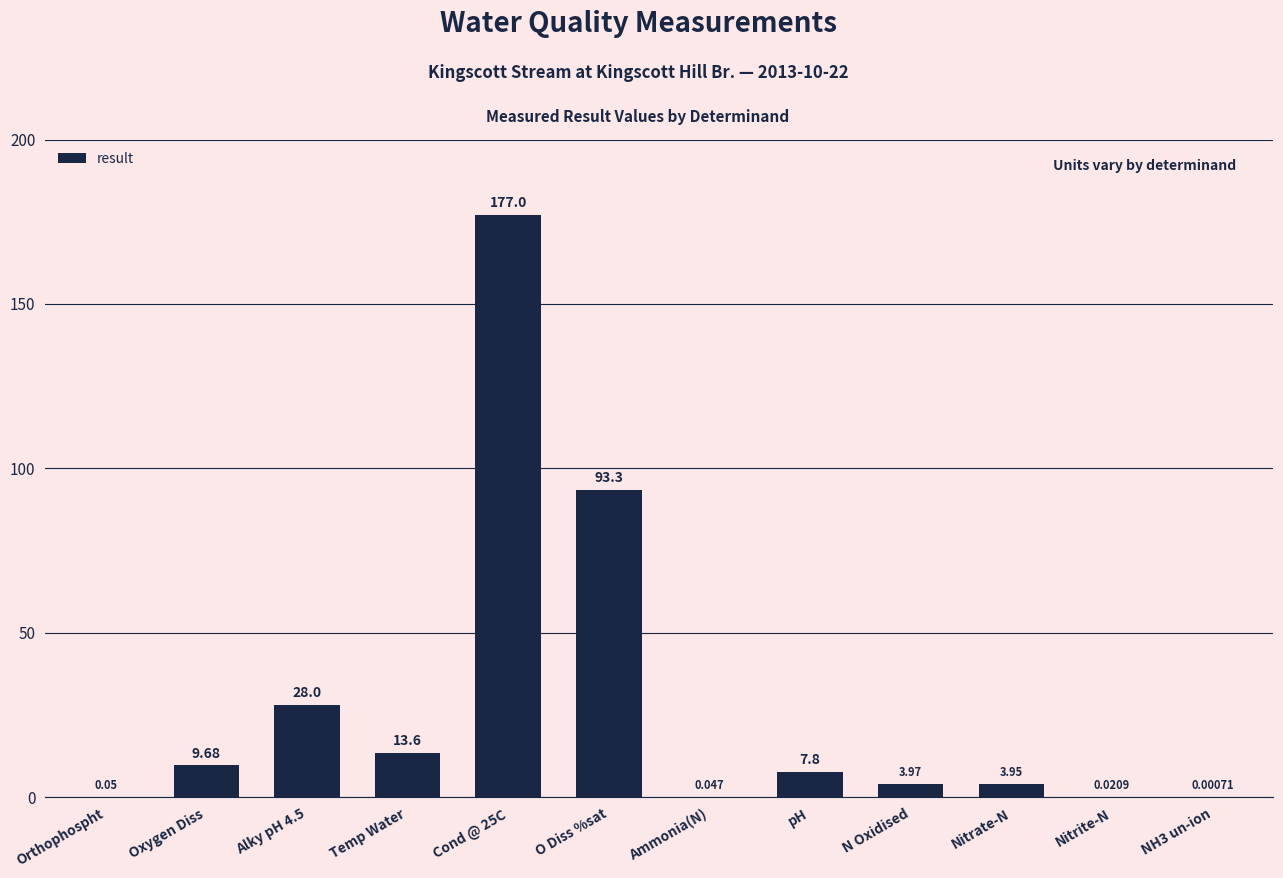

Which has a higher value, pH or Orthophospht?

pH